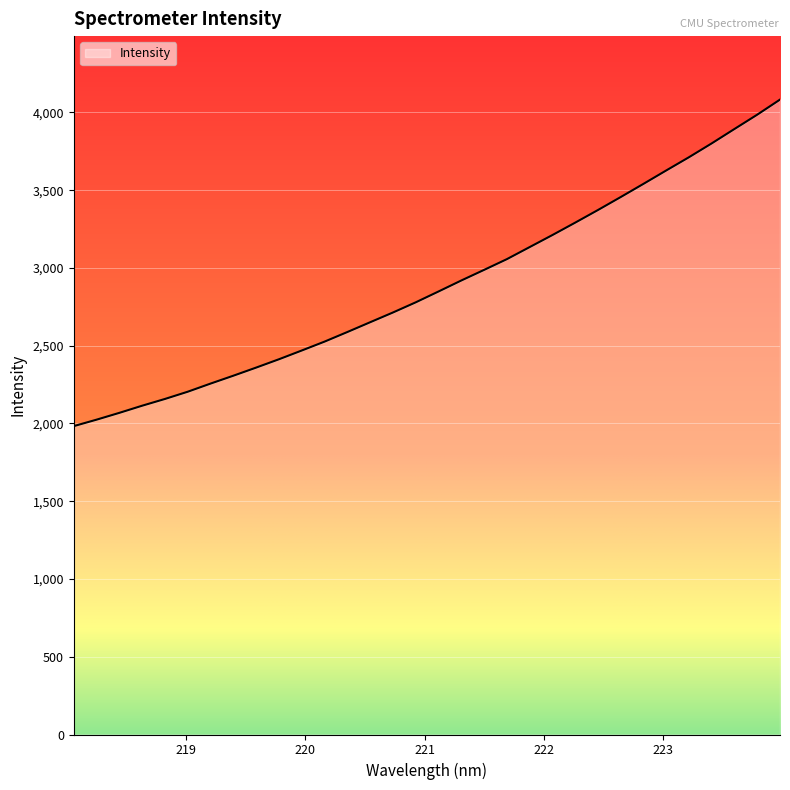

Count the number of categories in the chart.

32